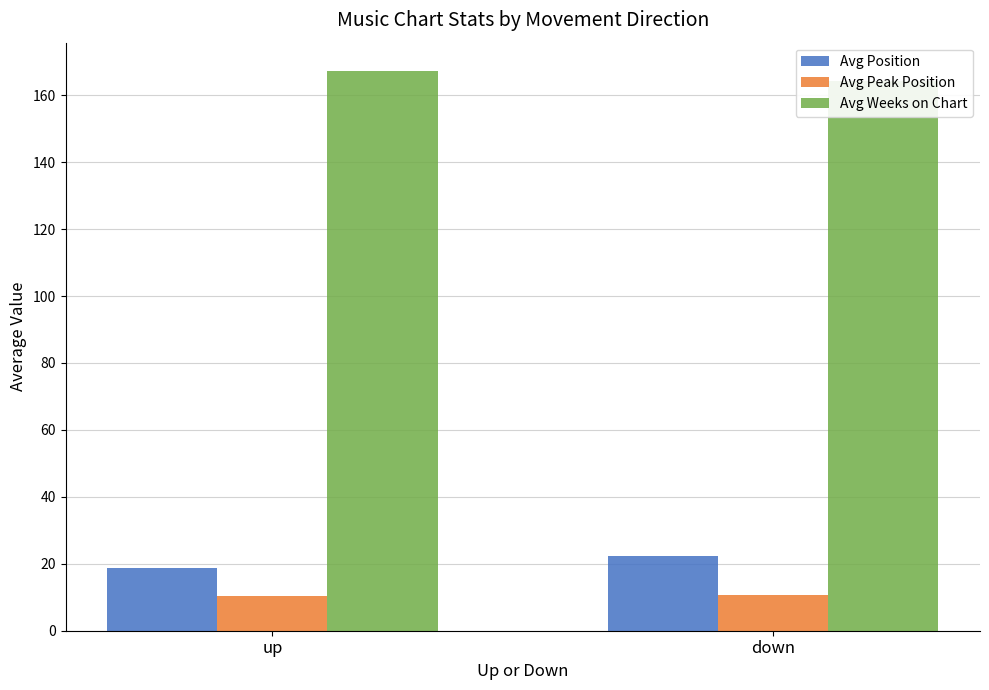

What is the average value of the Avg Weeks on Chart series?

165.8